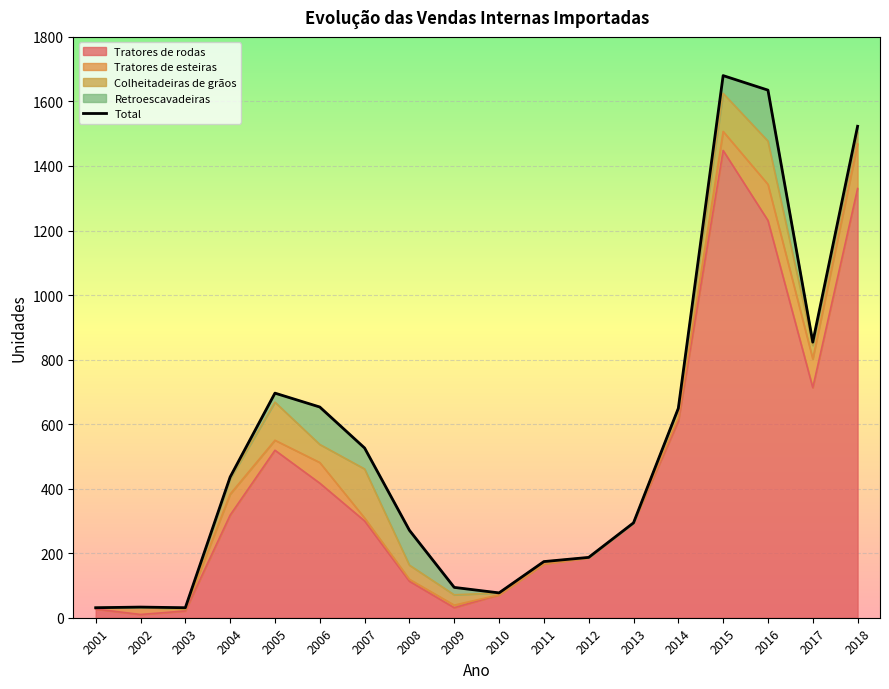

Rank the categories by value from lowest to highest.

2001, 2003, 2002, 2010, 2009, 2011, 2012, 2008, 2013, 2004, 2007, 2014, 2006, 2005, 2017, 2018, 2016, 2015